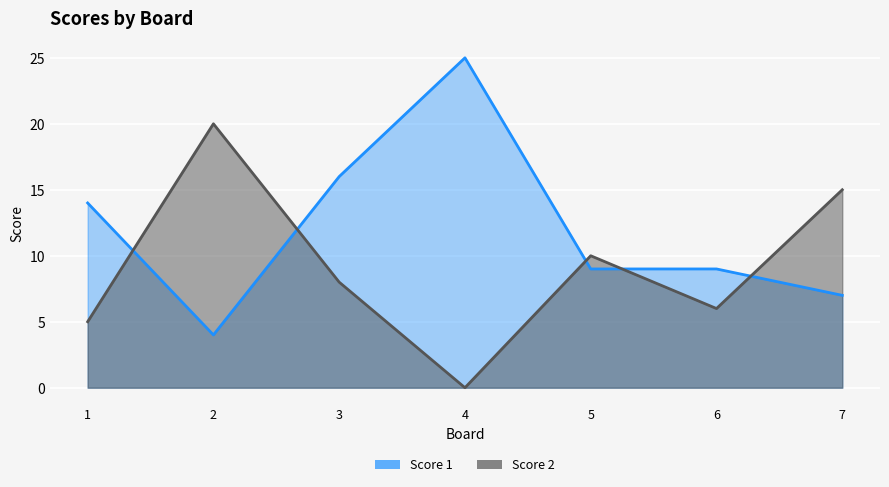

At which category does the chart reach its peak across all series?

4